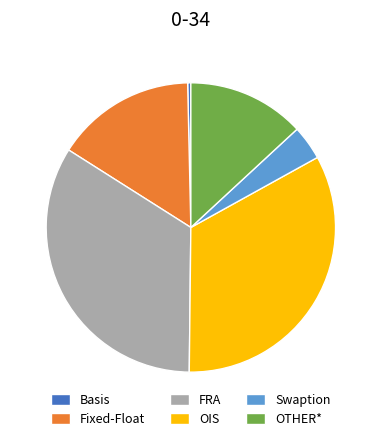

Which category has the biggest portion of the pie?

FRA